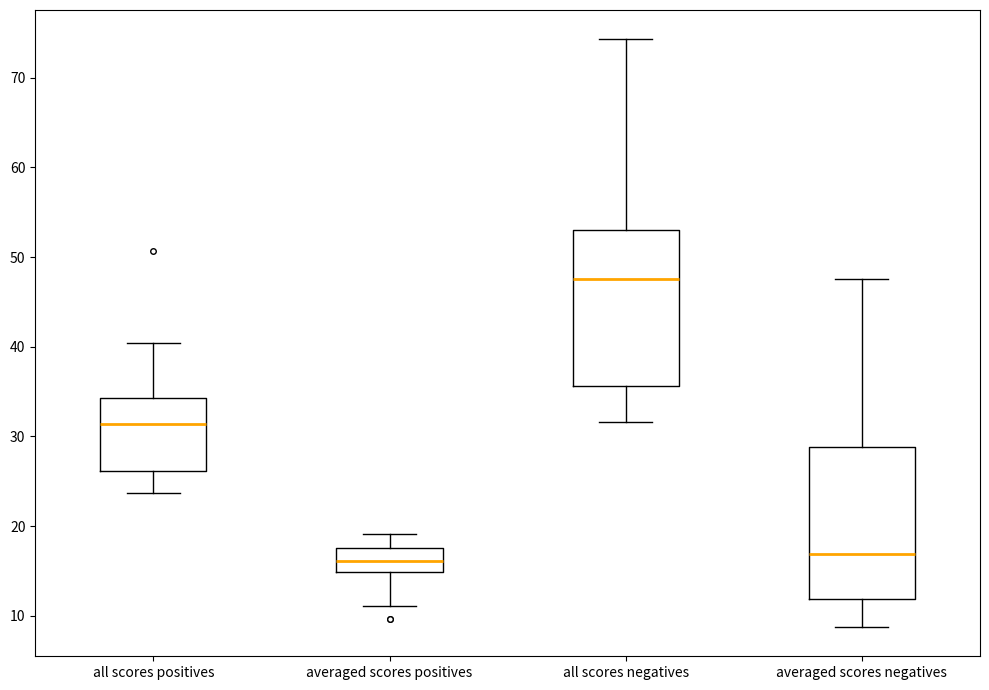

Which box's median line is the highest?

all scores negatives